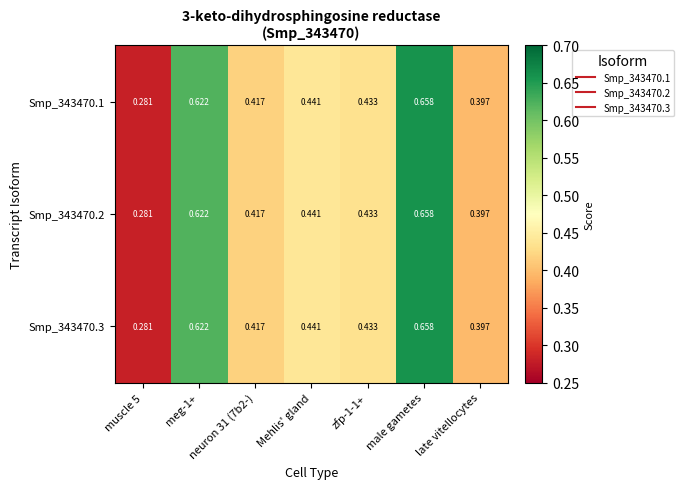

How many series are shown in this chart?

3